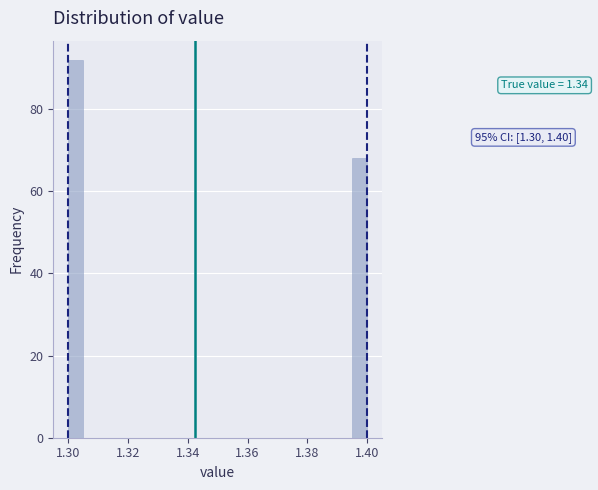

Around what value on the x-axis is the tallest bar? Give the approximate position of its centre, as read against the axis.

1.302